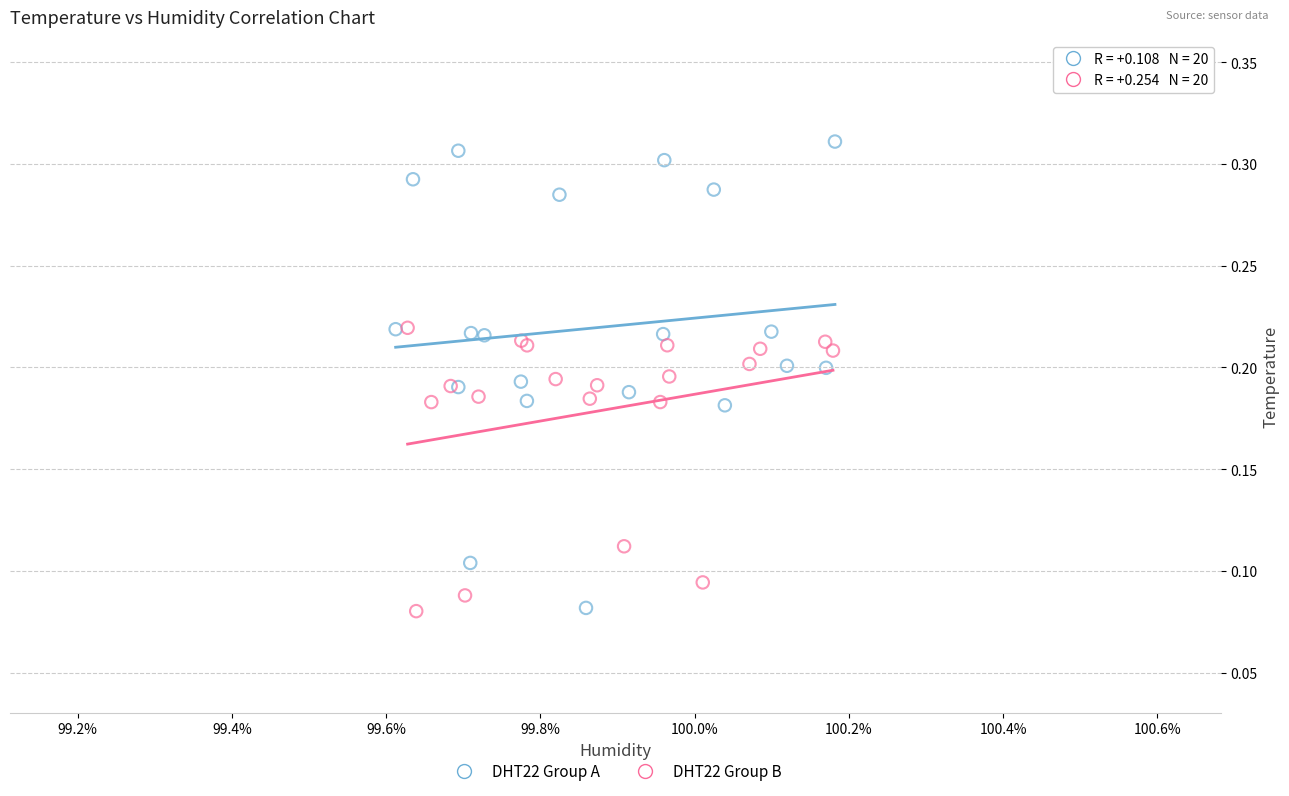

Which series has the widest spread of Y values?

DHT22 Group A